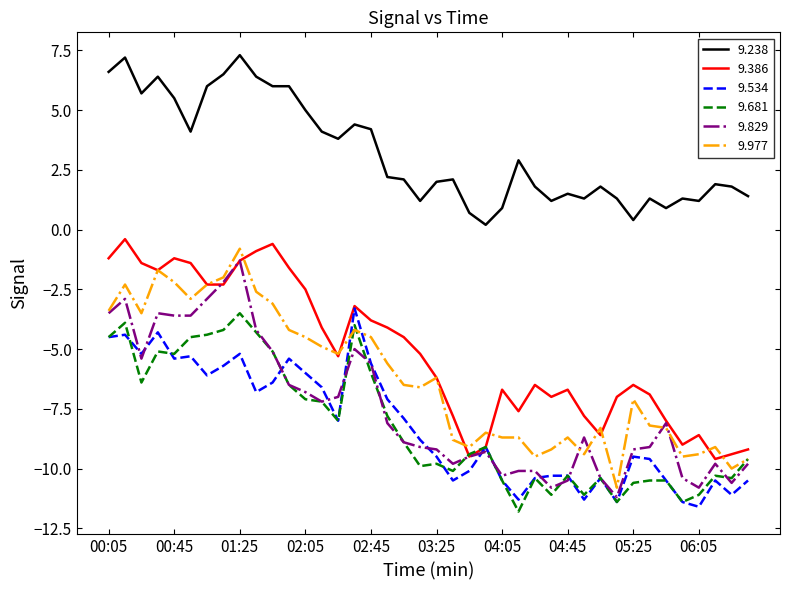

What is the smallest value displayed?

-11.8